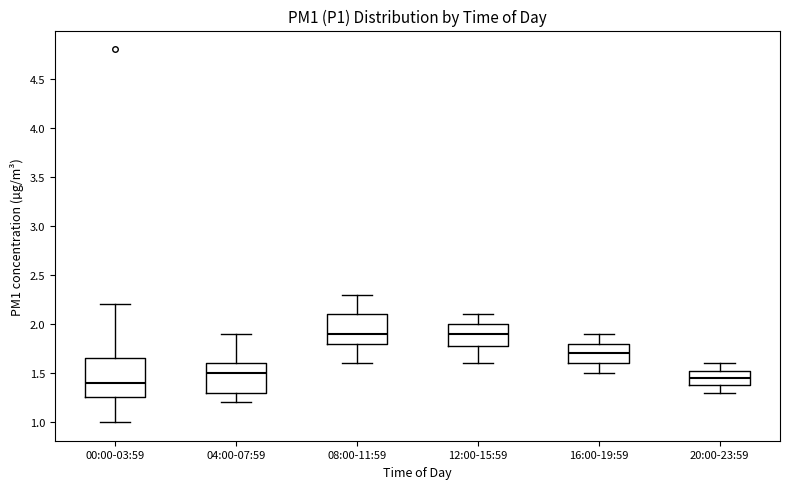

Which box is the tallest, from its lower edge to its upper edge?

00:00-03:59